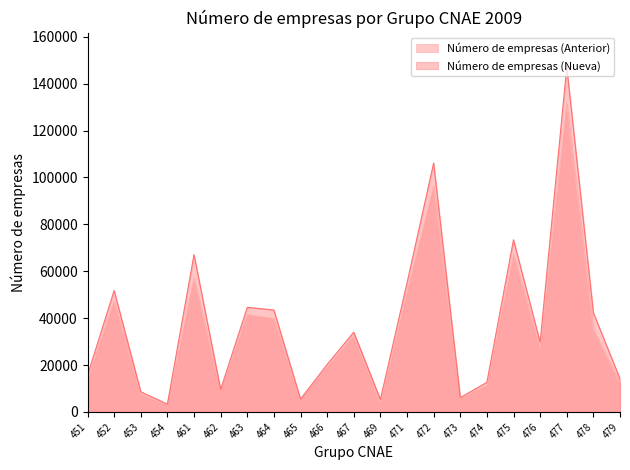

Is the value of Número de empresas (Anterior) at 462 greater than the value of Número de empresas (Nueva) at 479?

No